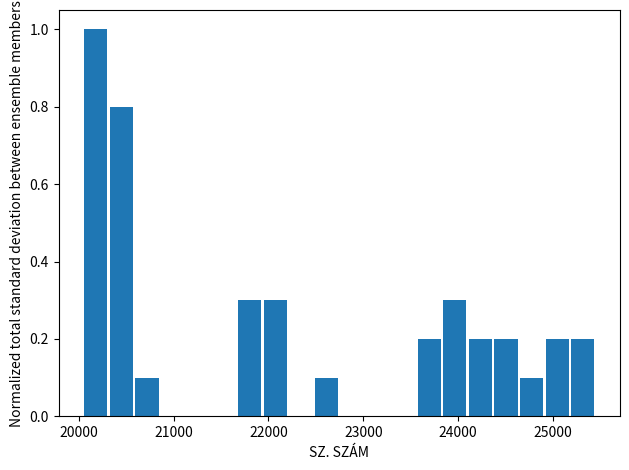

Around what value on the x-axis is the tallest bar? Give the approximate position of its centre, as read against the axis.

20200